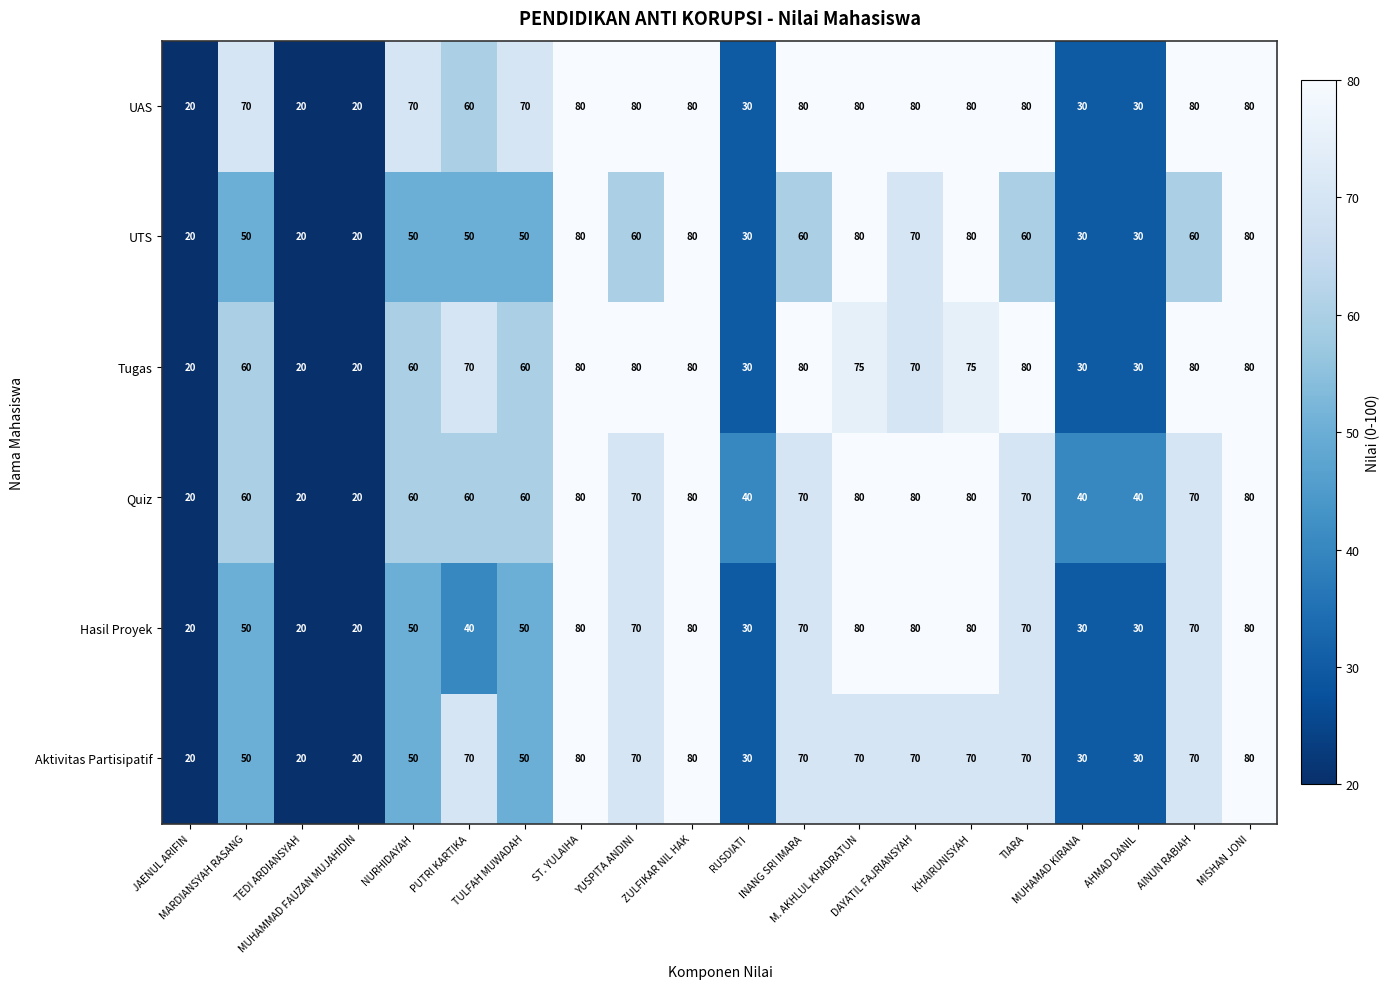

Which series has the largest total across all categories?

UAS